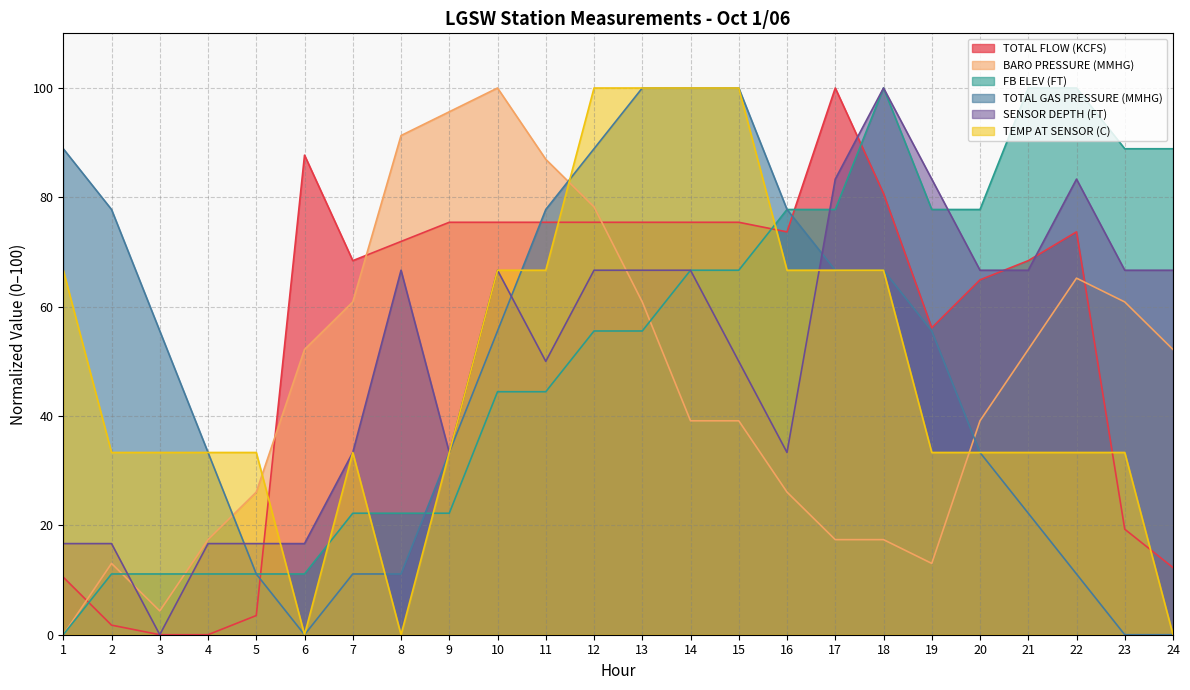

Which category has the highest value across all series?

17